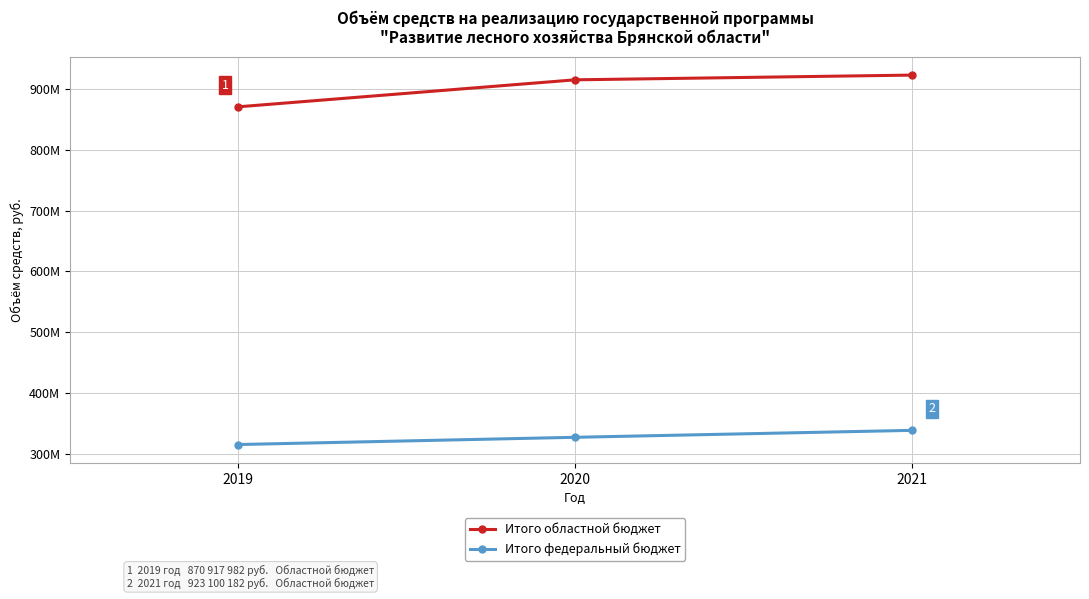

What is the approximate value of Итого федеральный бюджет at 2019?

314913971